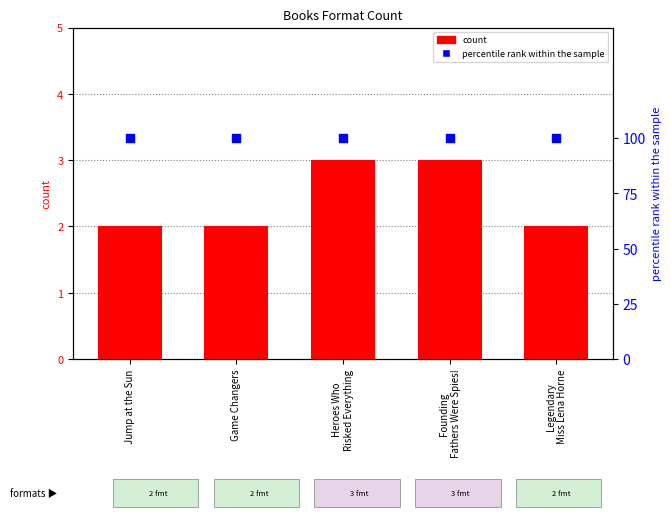

What are all the series names shown in the legend?

count, percentile rank within the sample